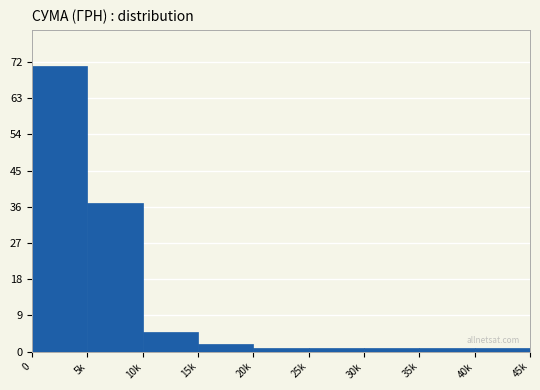

Reading right to left, what are all the values shown in this chart?

40k=1	35k=1	30k=1	25k=1	20k=1	15k=2	10k=5	5k=37	0=71